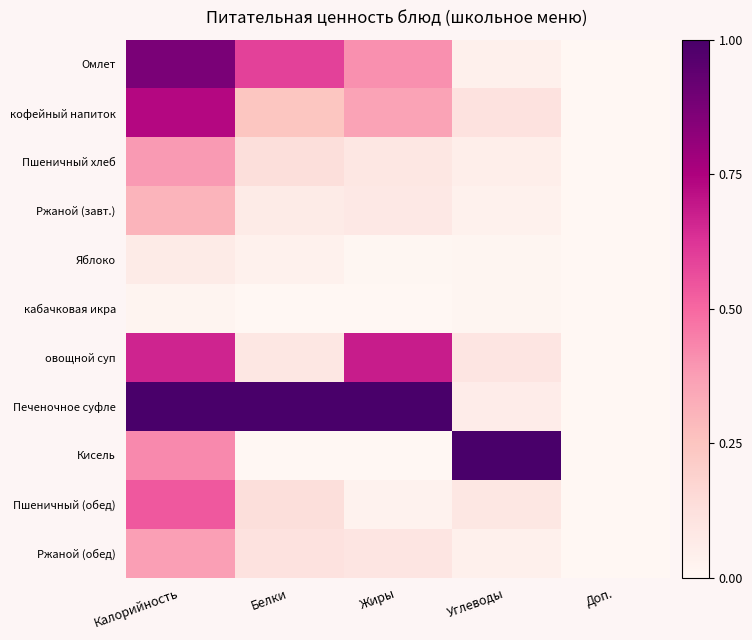

Which series has the largest total across all categories?

Печеночное суфле